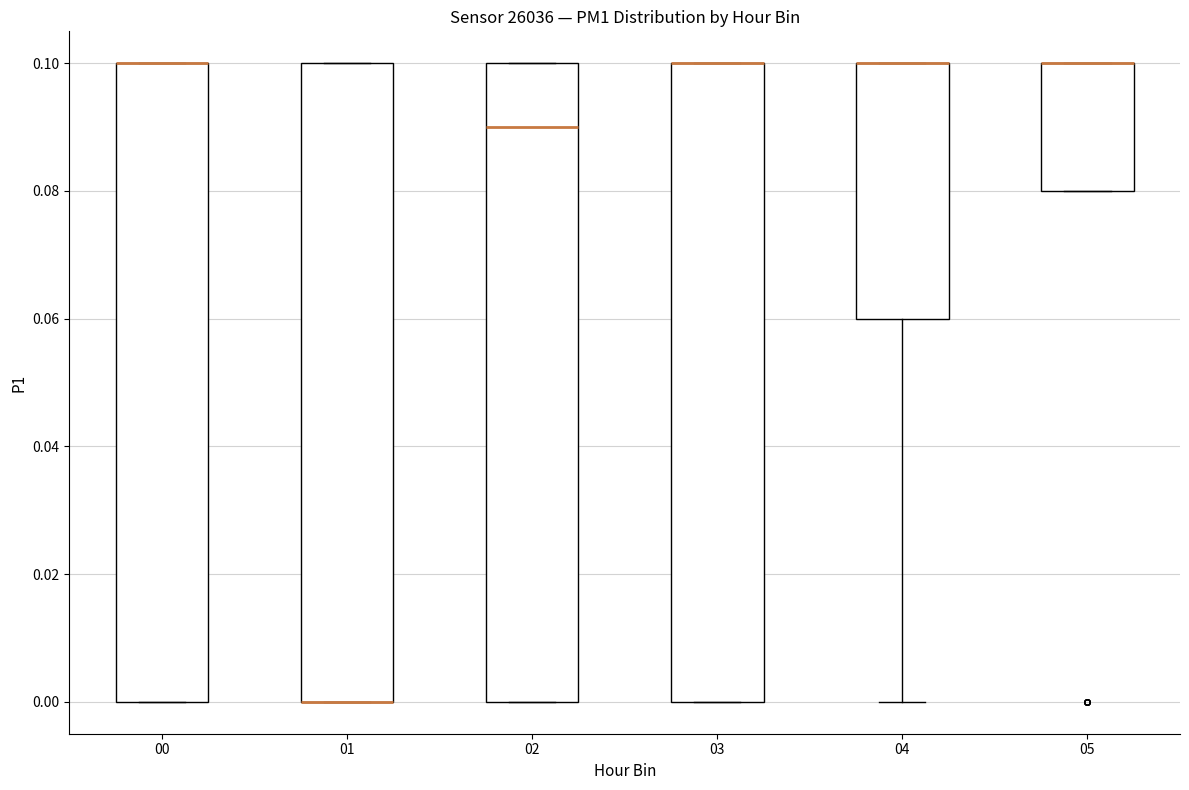

Where does the median line of the box at x = 02 sit on the y-axis? The values are not printed on the chart, so give them approximately, as read against the axis.

0.09